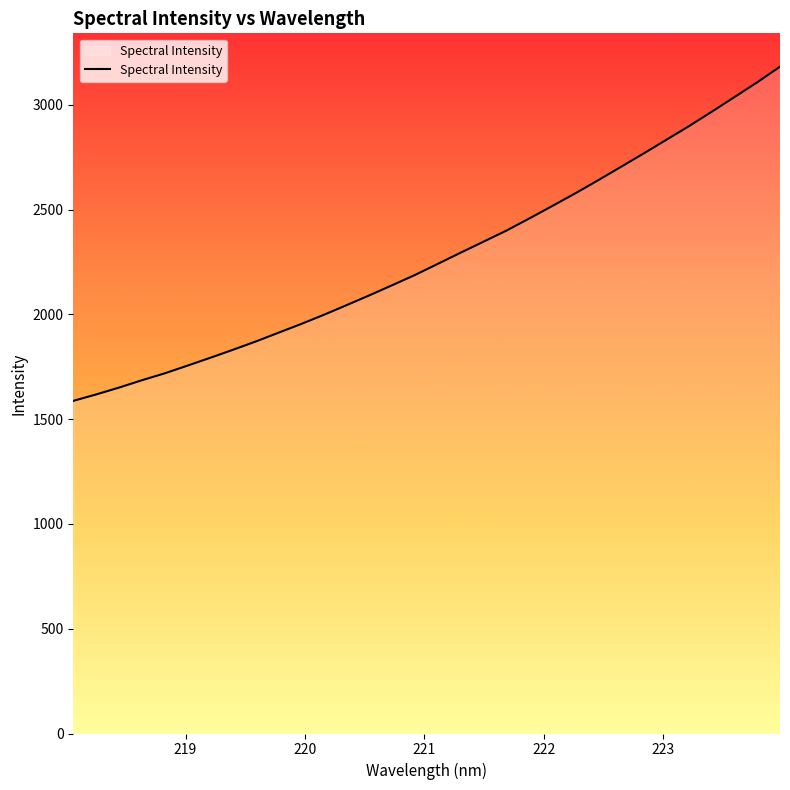

What is the difference between the maximum and minimum values?

1594.8